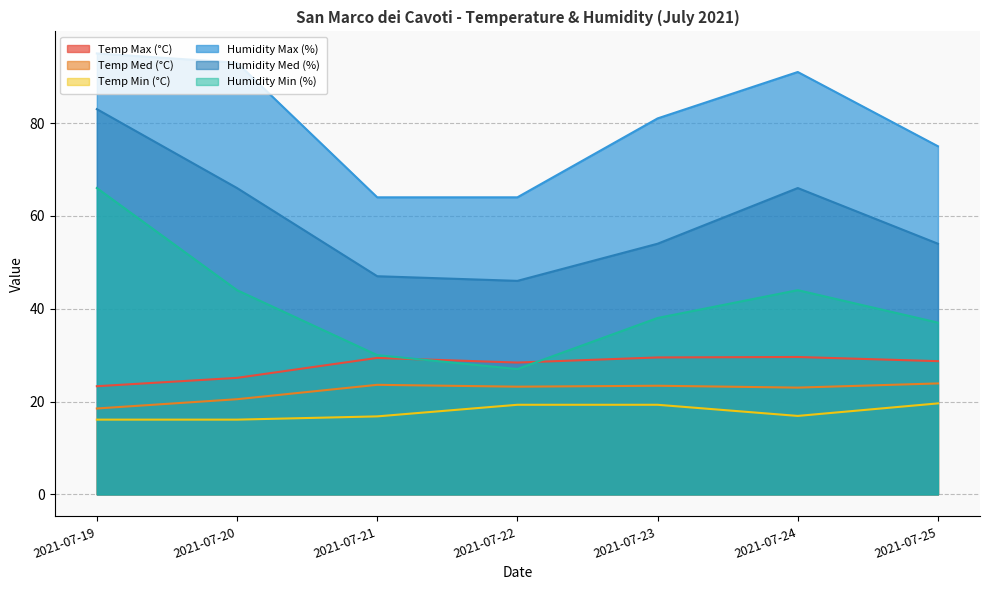

What are all the series names shown in the legend?

Temp Max (°C), Temp Med (°C), Temp Min (°C), Humidity Max (%), Humidity Med (%), Humidity Min (%)